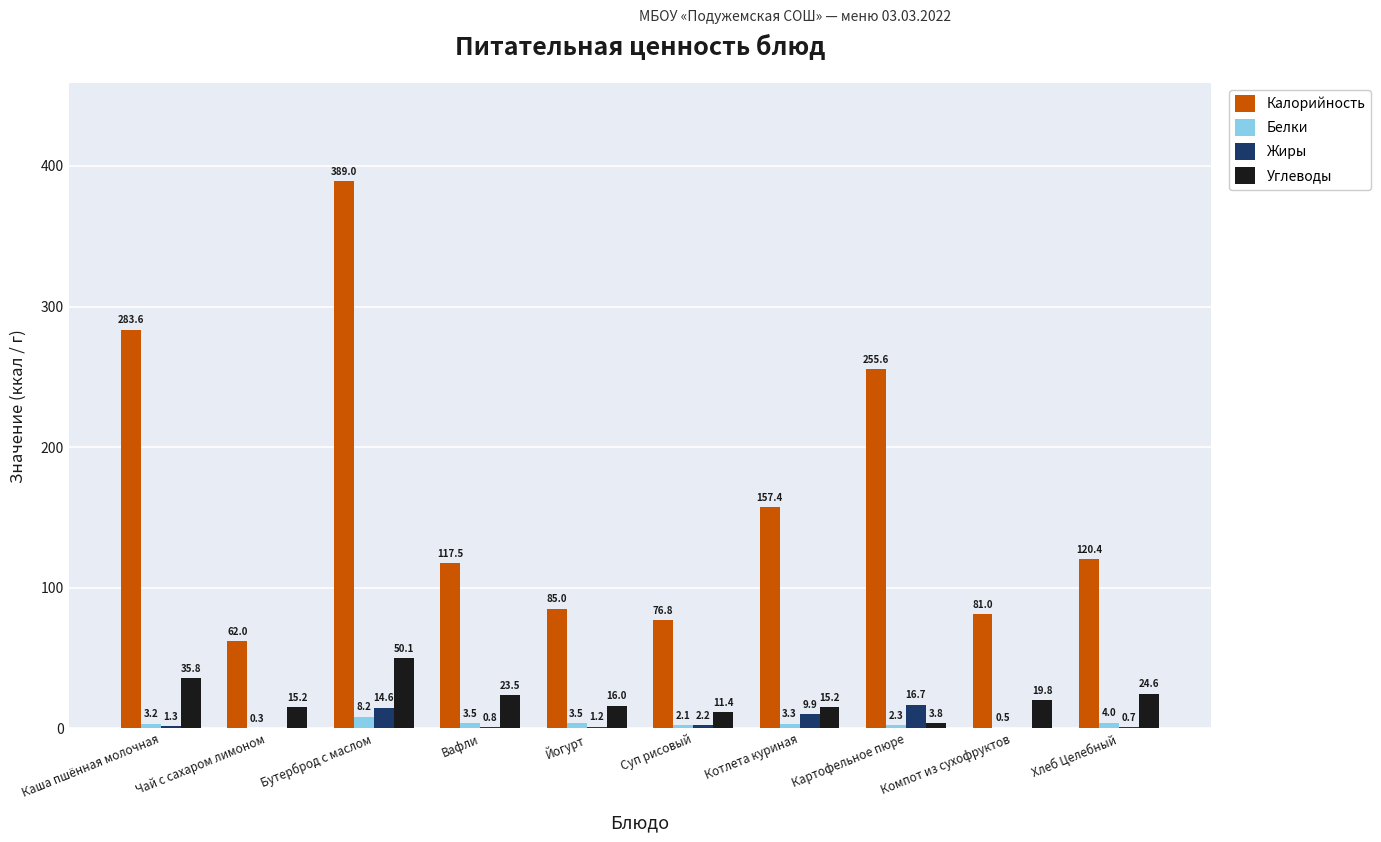

The Углеводы series shows 3.8 at Картофельное пюре. True or false?

True